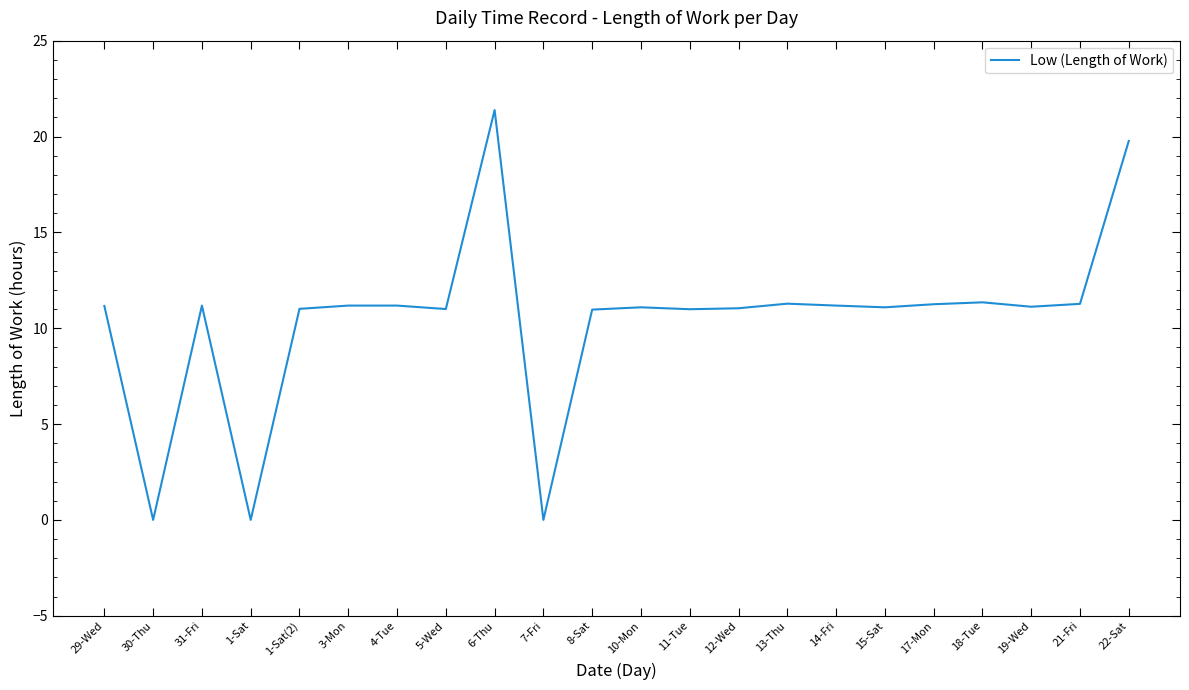

What is the difference between the maximum and minimum values?

21.4